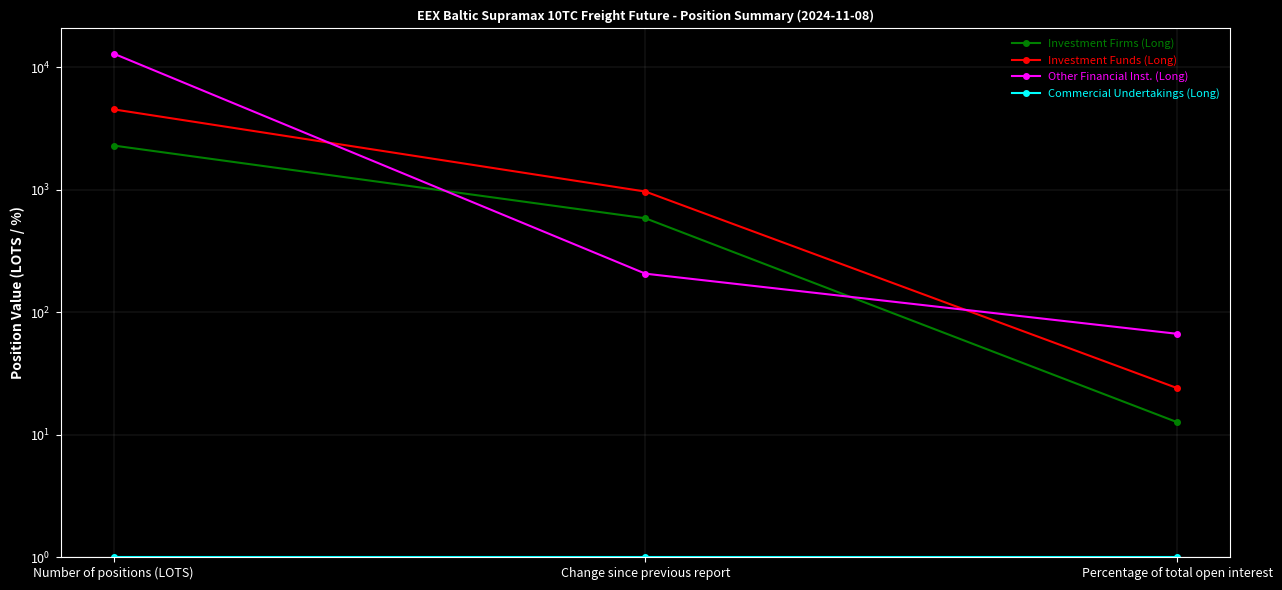

What are all the series names shown in the legend?

Investment Firms (Long), Investment Funds (Long), Other Financial Inst. (Long), Commercial Undertakings (Long)